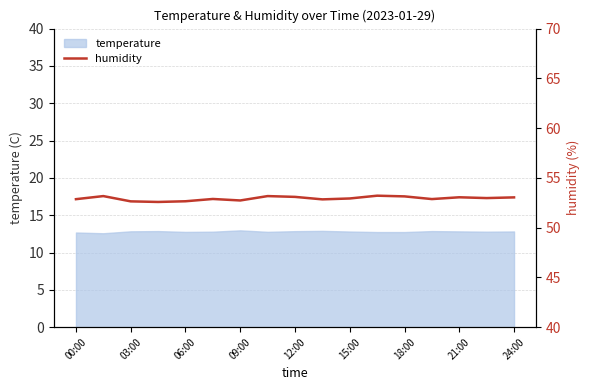

What is the minimum value for temperature?

12.6